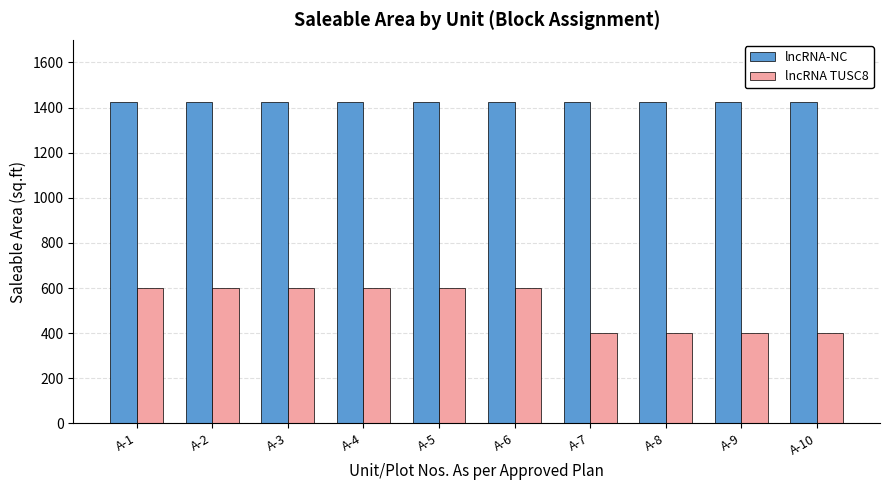

The lncRNA TUSC8 series shows 600 at A-3. True or false?

True